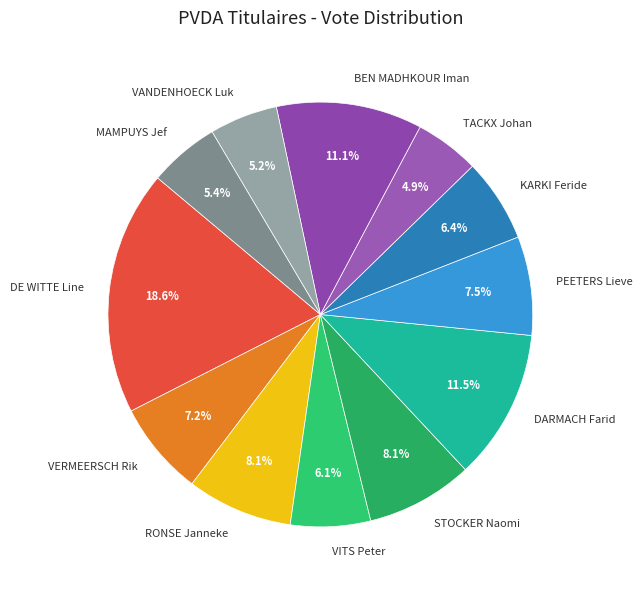

What is the largest slice in the pie chart?

DE WITTE Line